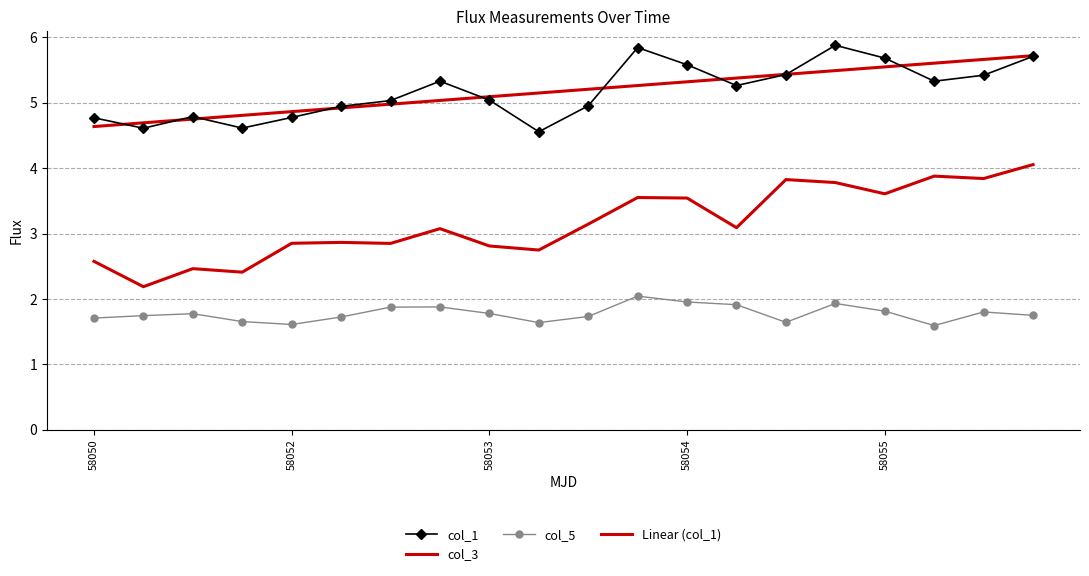

What are all the series names shown in the legend?

col_1, col_3, col_5, Linear (col_1)